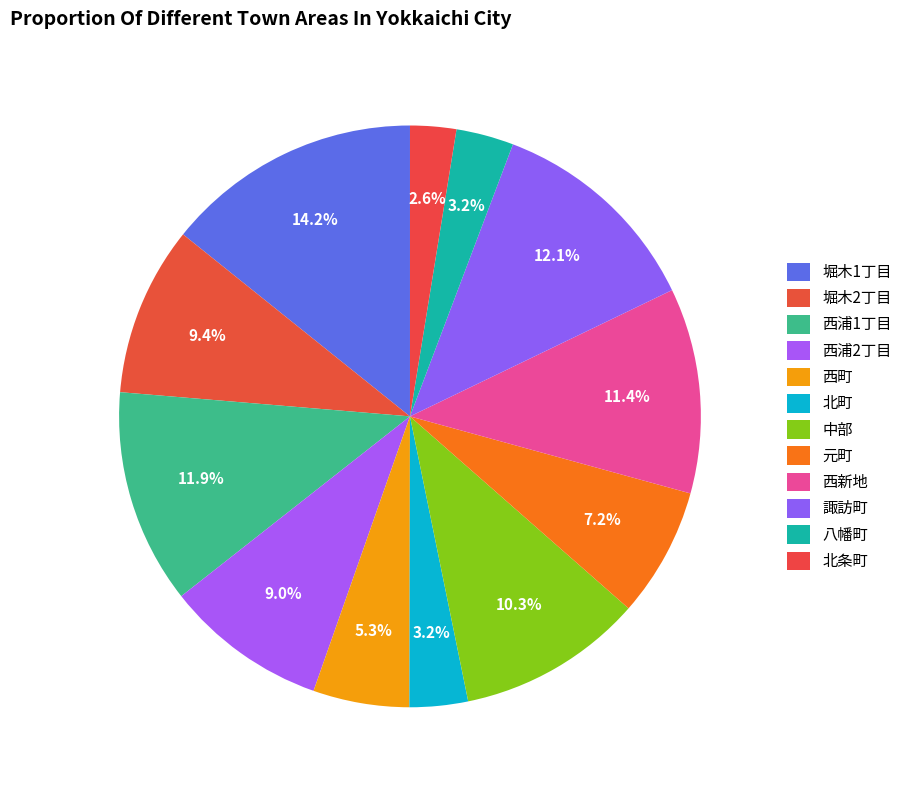

What is the smallest slice in the pie chart?

北条町